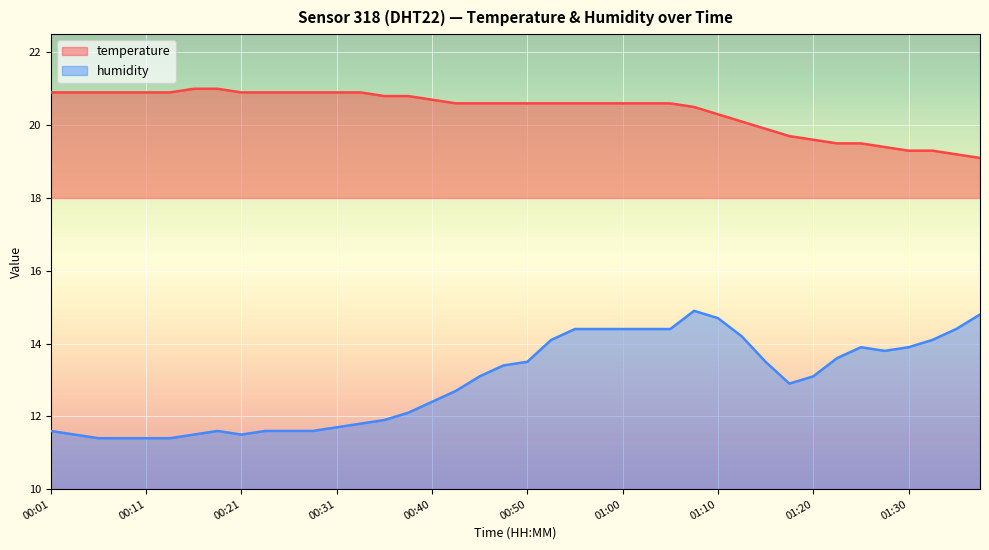

Rank the categories by humidity value from highest to lowest.

01:07, 01:37, 01:10, 00:55, 00:58, 01:00, 01:02, 01:05, 01:34, 01:12, 00:53, 01:32, 01:25, 01:30, 01:27, 01:22, 00:50, 01:15, 00:48, 00:45, 01:20, 01:17, 00:43, 00:40, 00:38, 00:35, 00:33, 00:31, 00:01, 00:18, 00:23, 00:26, 00:28, 00:04, 00:16, 00:21, 00:06, 00:08, 00:11, 00:13